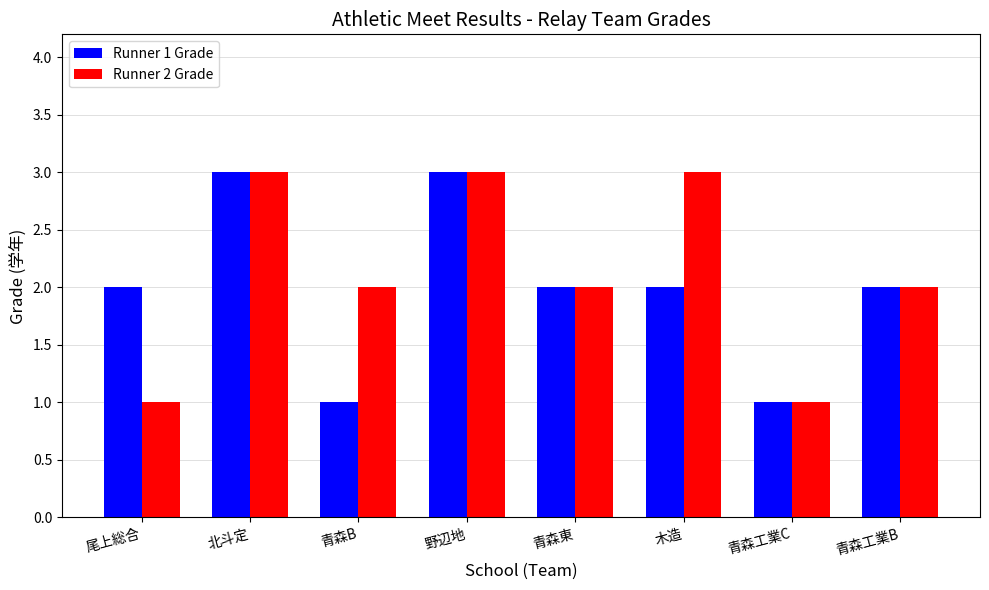

At 青森B, list the series in order from largest to smallest.

Runner 2 Grade, Runner 1 Grade